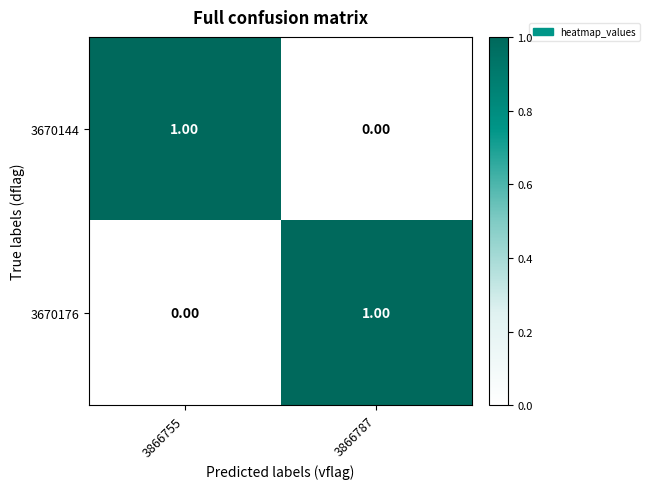

Rank the categories by 3670144 value from highest to lowest.

3866755, 3866787